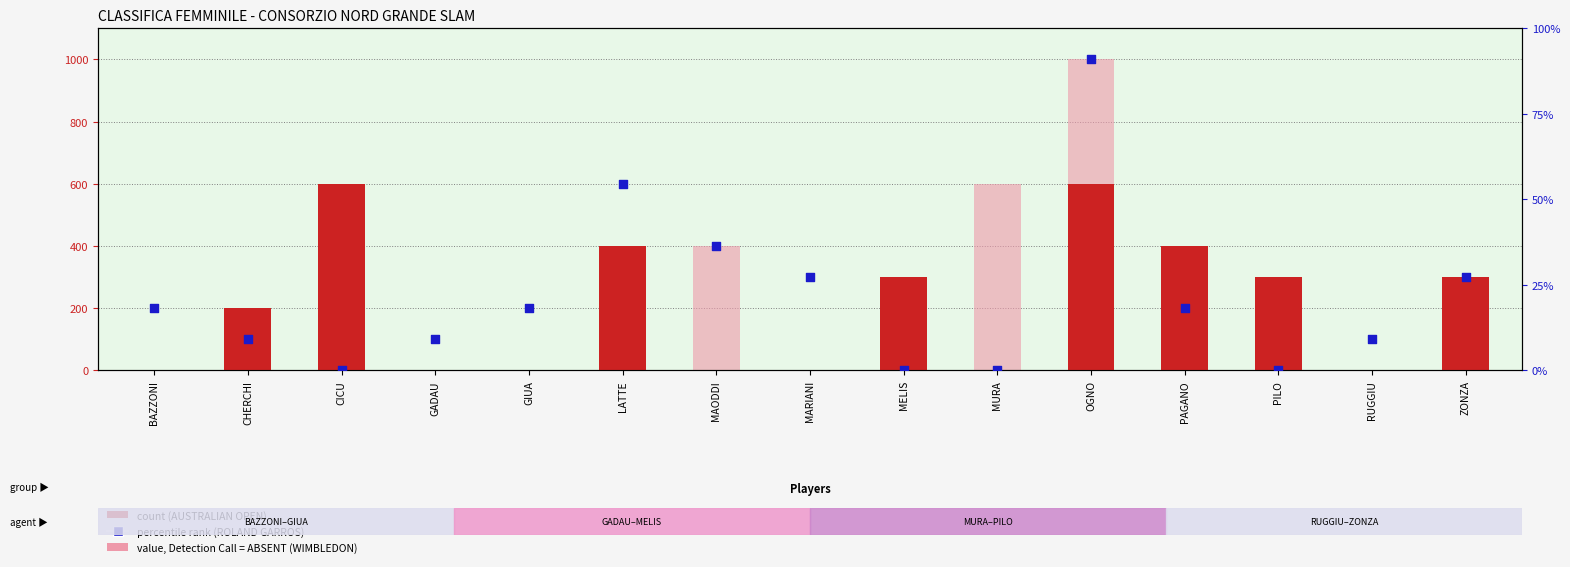

At how many categories does at least one series exceed 52?

15